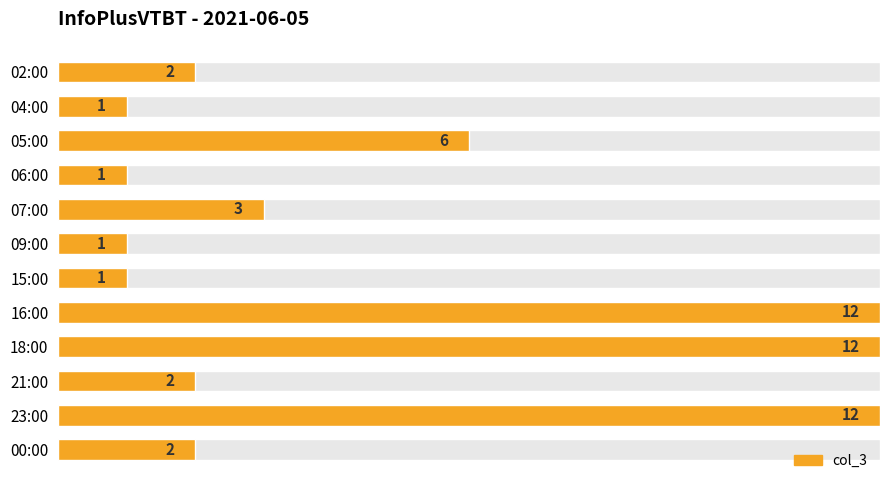

How many bars are there in total?

12